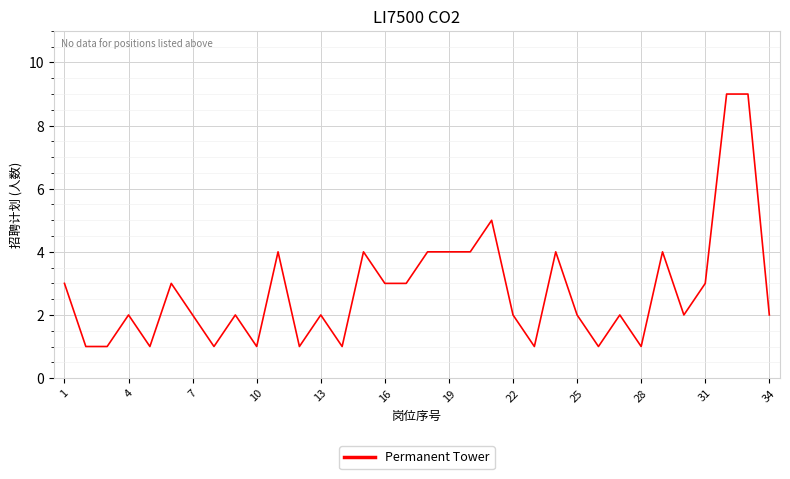

What is the maximum value shown in the chart?

9